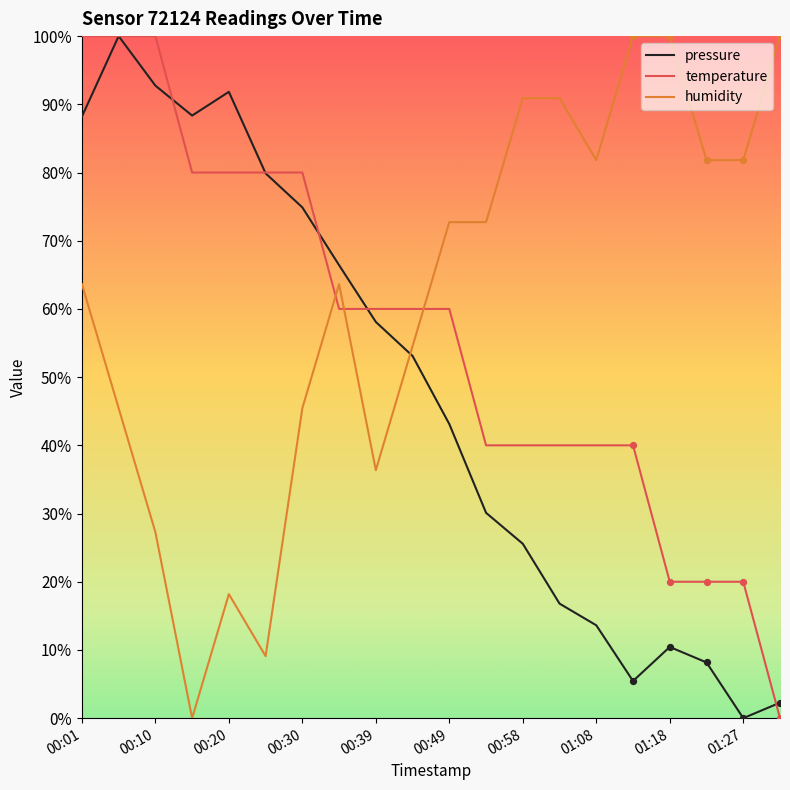

What are all the series names shown in the legend?

pressure, temperature, humidity